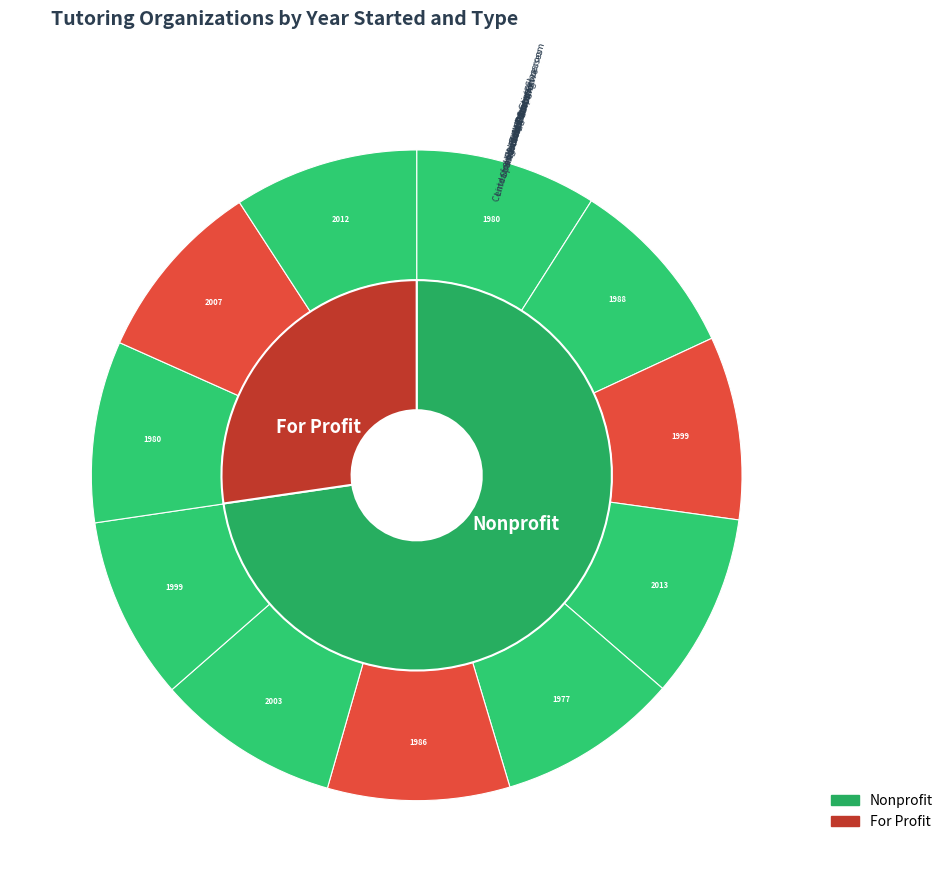

Is the sum of SmartStart Education and City Year greater than half?

No